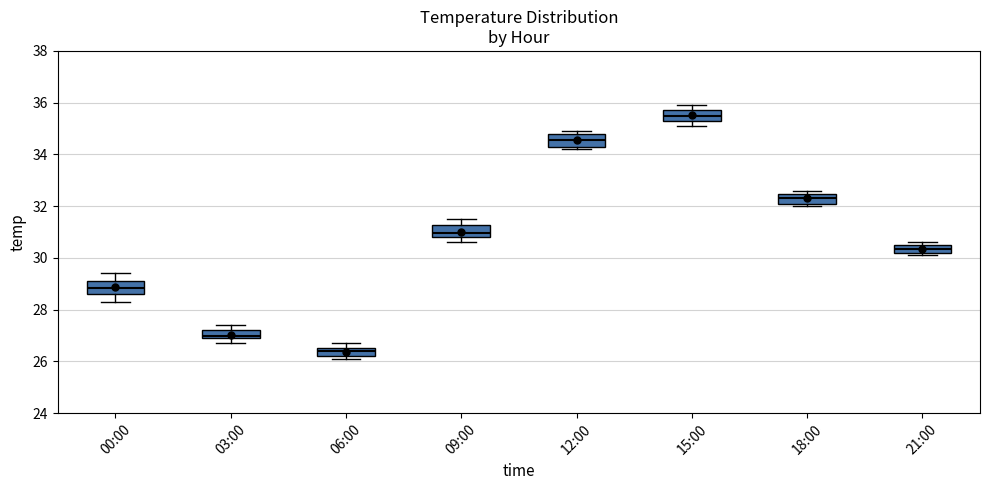

Reading left to right, transcribe this box plot: for each box, give where its median line is, the range the box spans, and where its two whiskers end, as read against the y-axis. The values are not printed on the chart, so give them approximately, as read against the axis.

00:00: median 28.8, box 28.6 to 29.2, whiskers 28.4 to 29.4
03:00: median 27.0 (just above the box's lower edge), box 27.0 to 27.2, whiskers 26.8 to 27.4
06:00: median 26.4, box 26.2 to 26.6, whiskers 26.2 (just below the box's lower edge) to 26.8
09:00: median 31.0, box 30.8 to 31.2, whiskers 30.6 to 31.6
12:00: median 34.6, box 34.4 to 34.8, whiskers 34.2 to 35.0
15:00: median 35.6, box 35.4 to 35.8, whiskers 35.2 to 36.0
18:00: median 32.4 (inside the box), box 32.2 to 32.4, whiskers 32.0 to 32.6
21:00: median 30.4, box 30.2 to 30.6, whiskers 30.2 (just below the box's lower edge) to 30.6 (just above the box's upper edge)